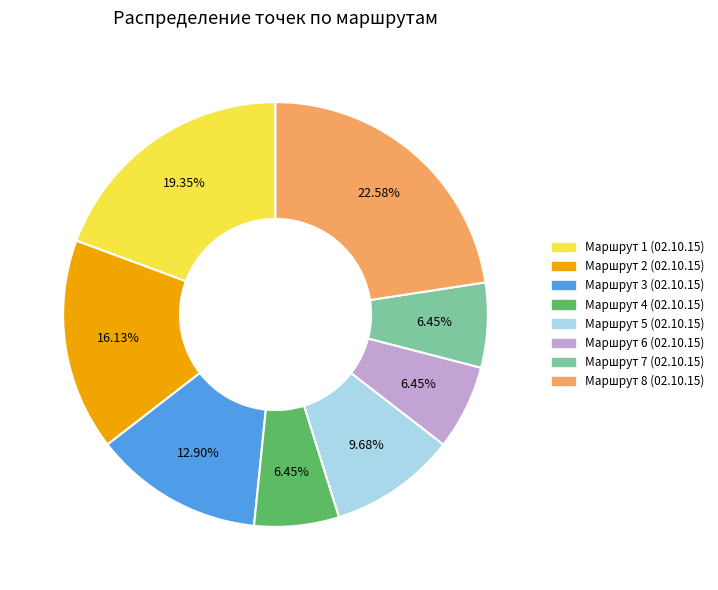

How many segments does this pie chart have?

8